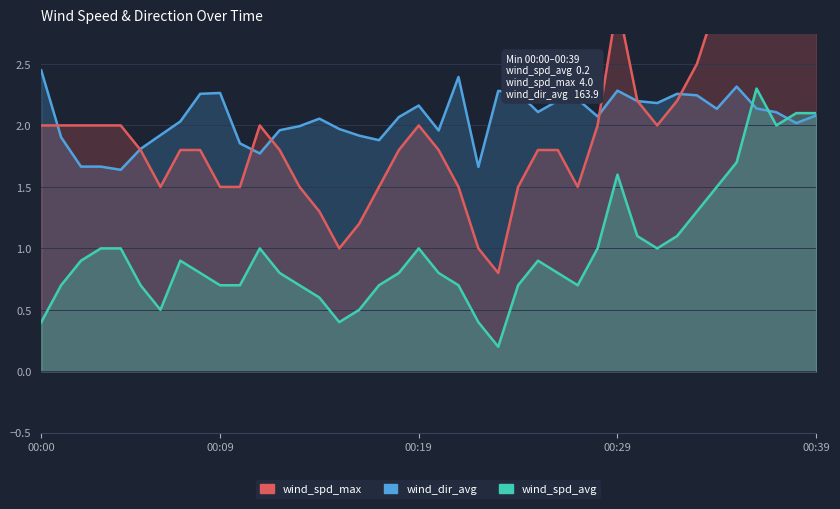

What is the difference between the wind_spd_max values at 00:35 and 00:27?

1.7